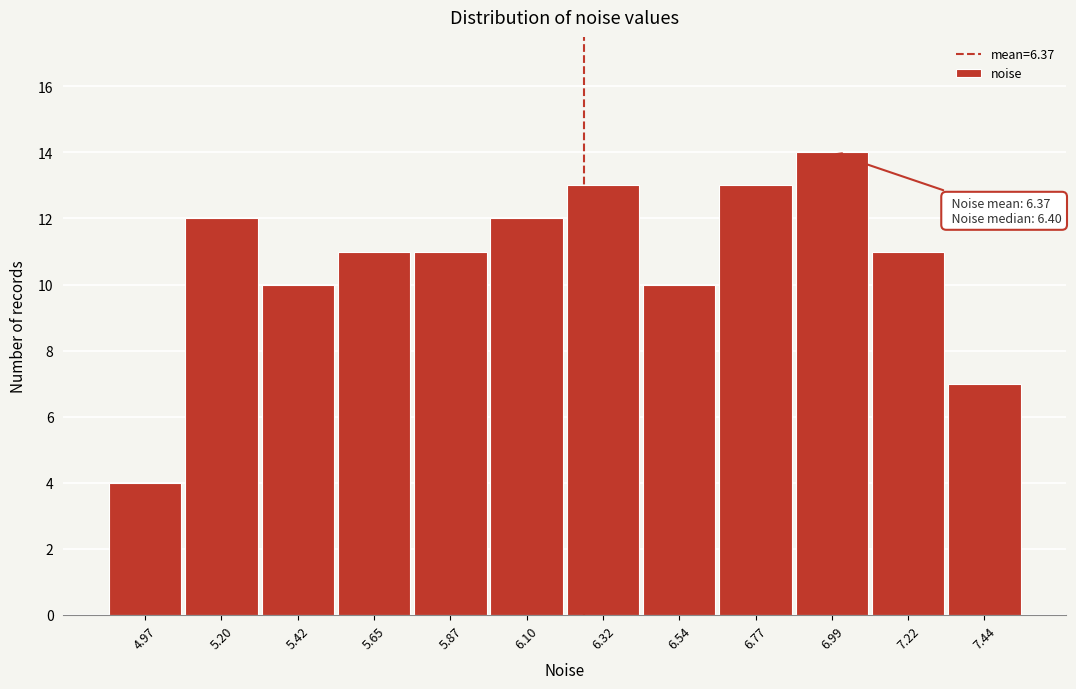

Reading left to right, extract all data points from this chart.

4	12	10	11	11	12	13	10	13	14	11	7